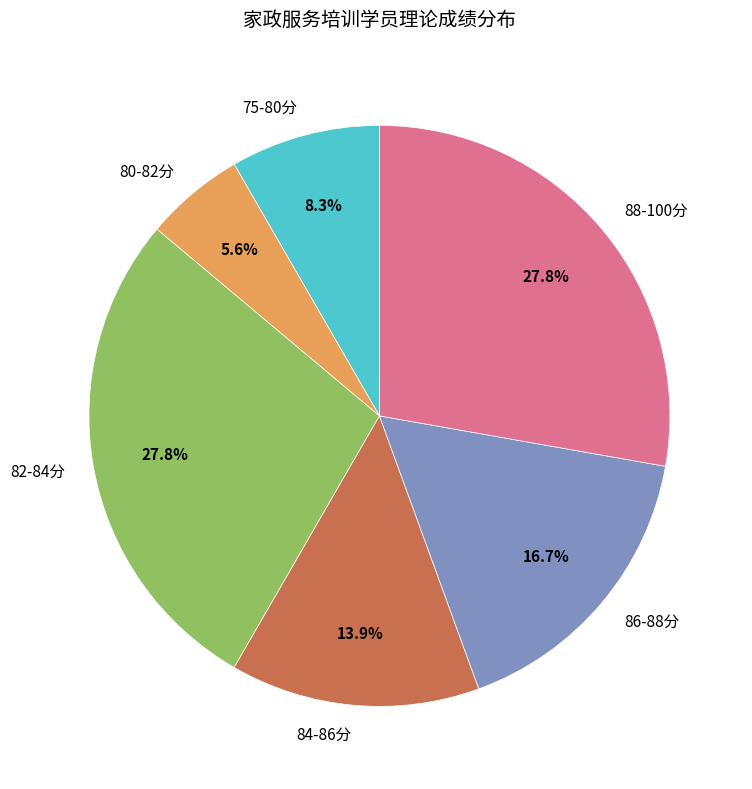

Is there a majority slice in this chart?

No